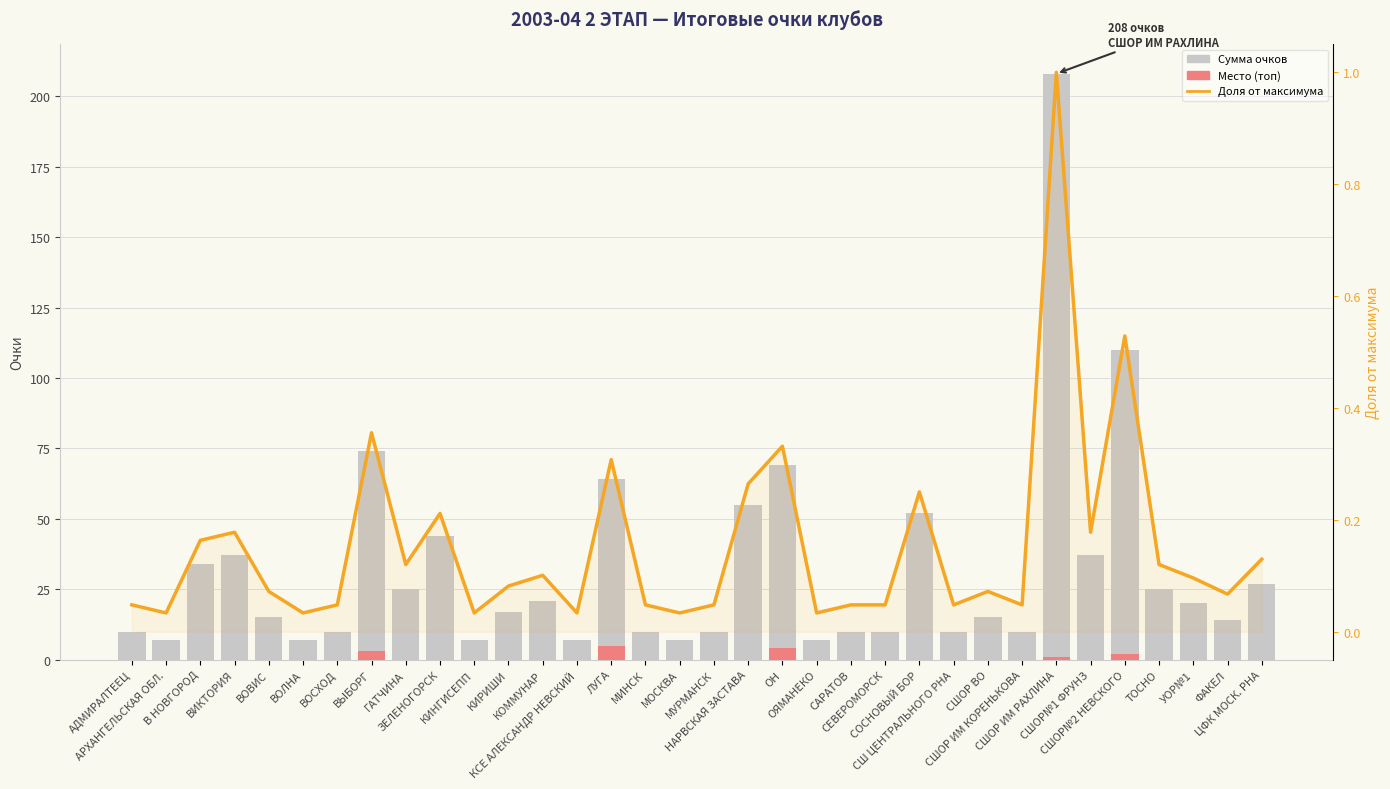

How many groups of bars are there?

34